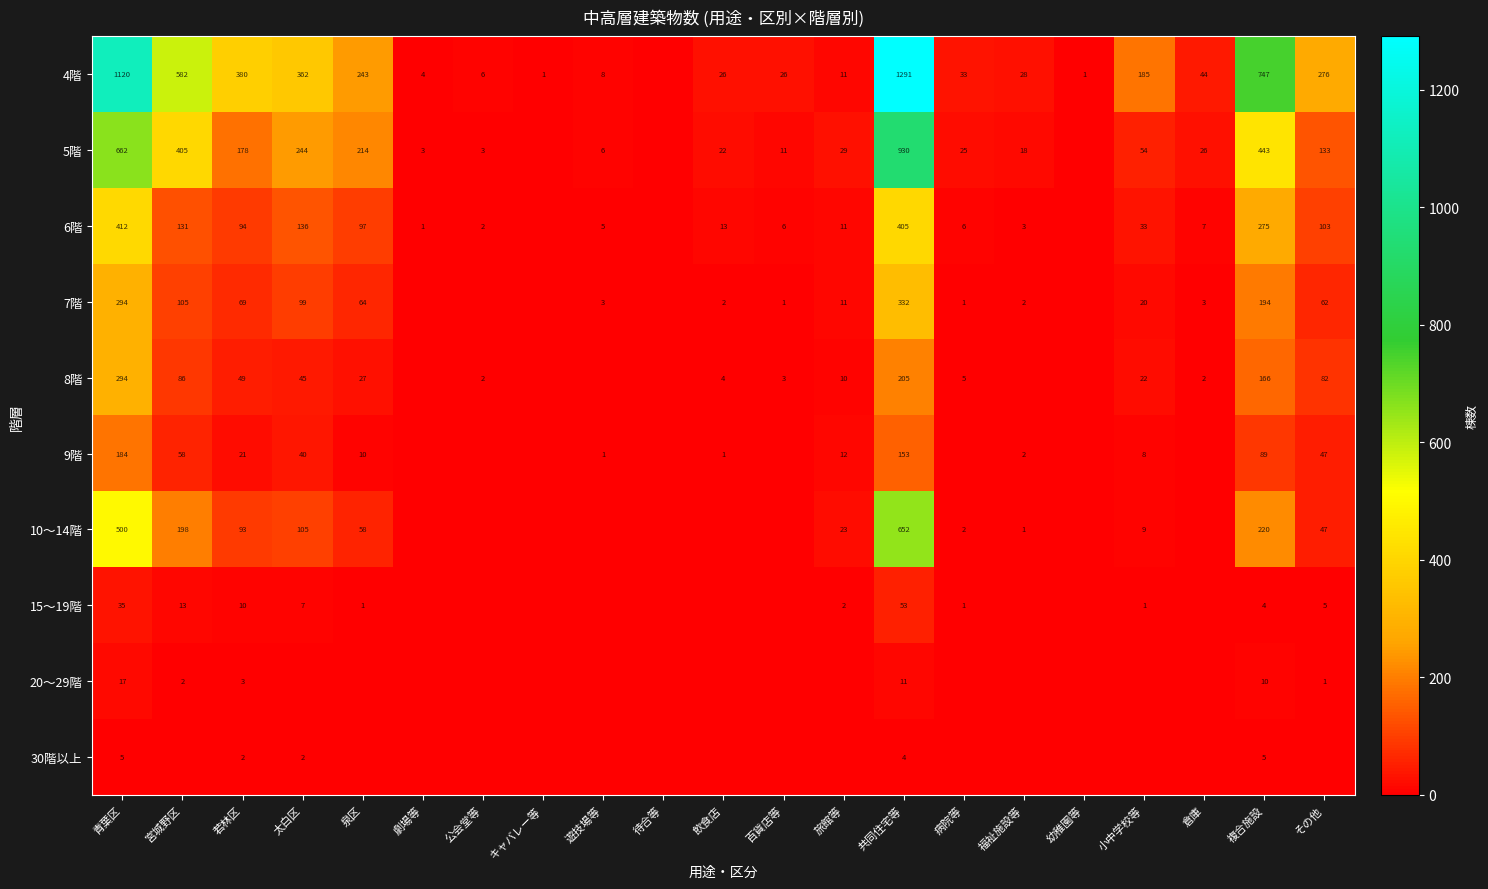

What is the difference between the 7階 values at 共同住宅等 and 倉庫?

329